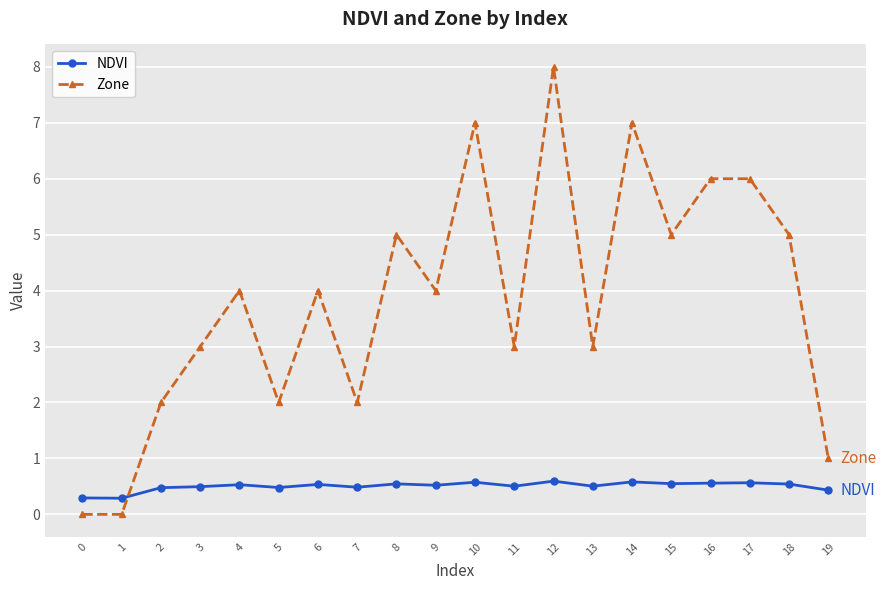

List the series in order of their overall mean, highest first.

Zone, NDVI